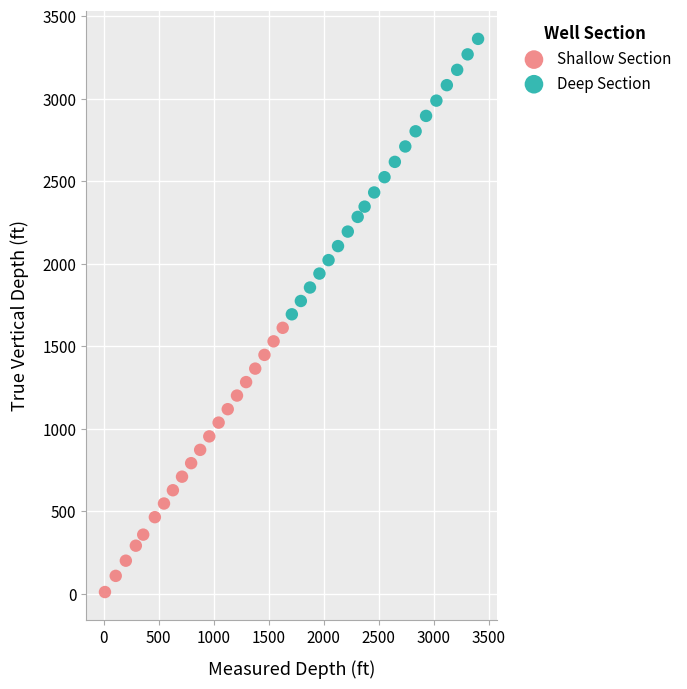

Which series contains the highest Y value?

Deep Section